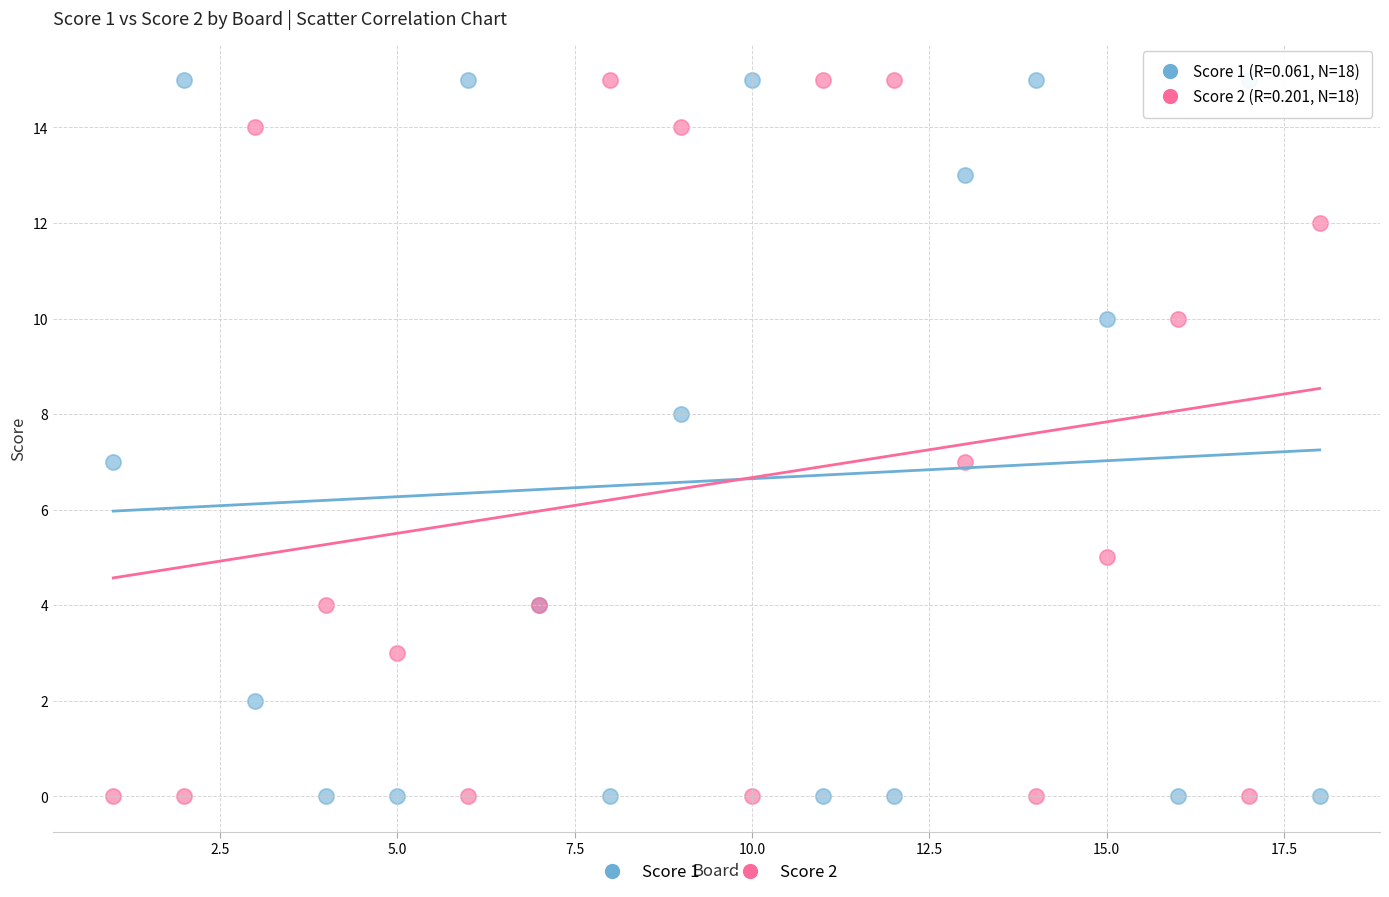

What is the X range (max minus min) for the scatter plot?

17